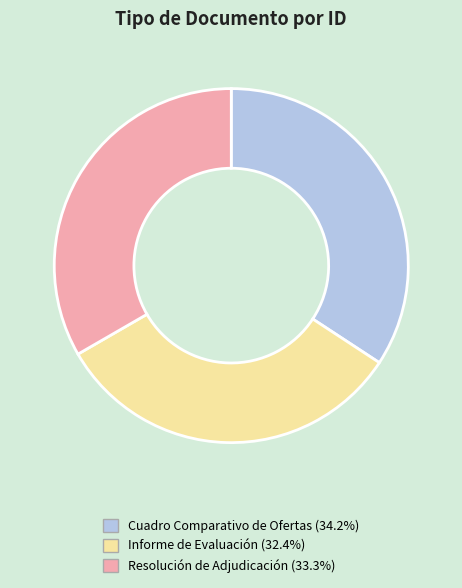

The Informe de Evaluación slice represents 32% of the pie. True or false?

True